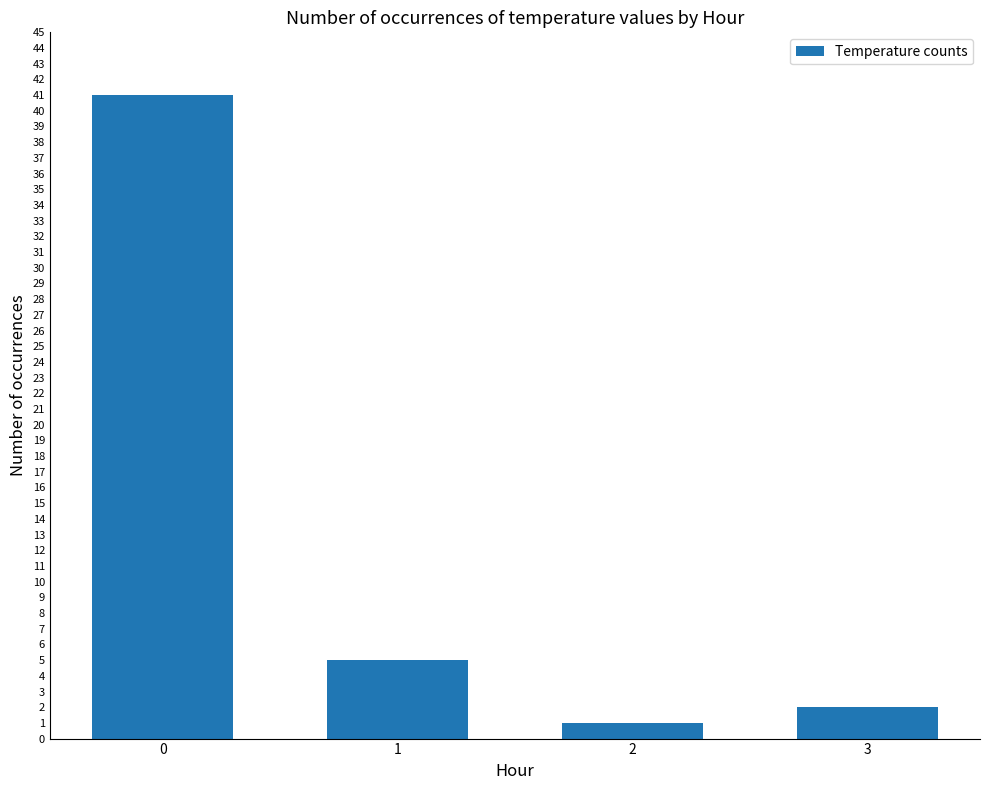

At which category does the chart reach its minimum across all series?

2